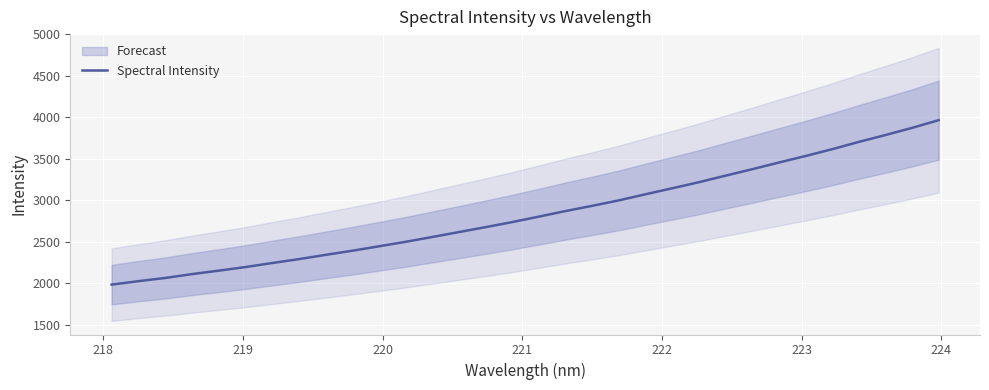

How many distinct data groups are displayed?

1